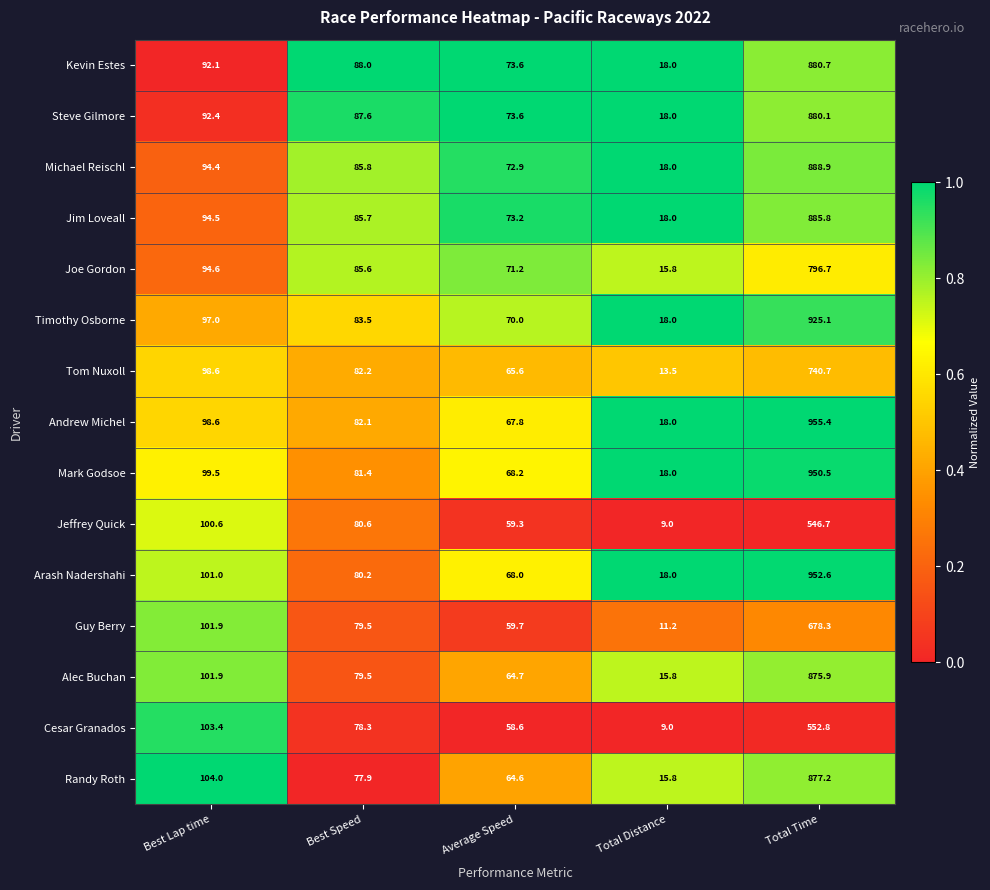

What is the difference between the Cesar Granados values at Best Lap time and Best Speed?

25.1